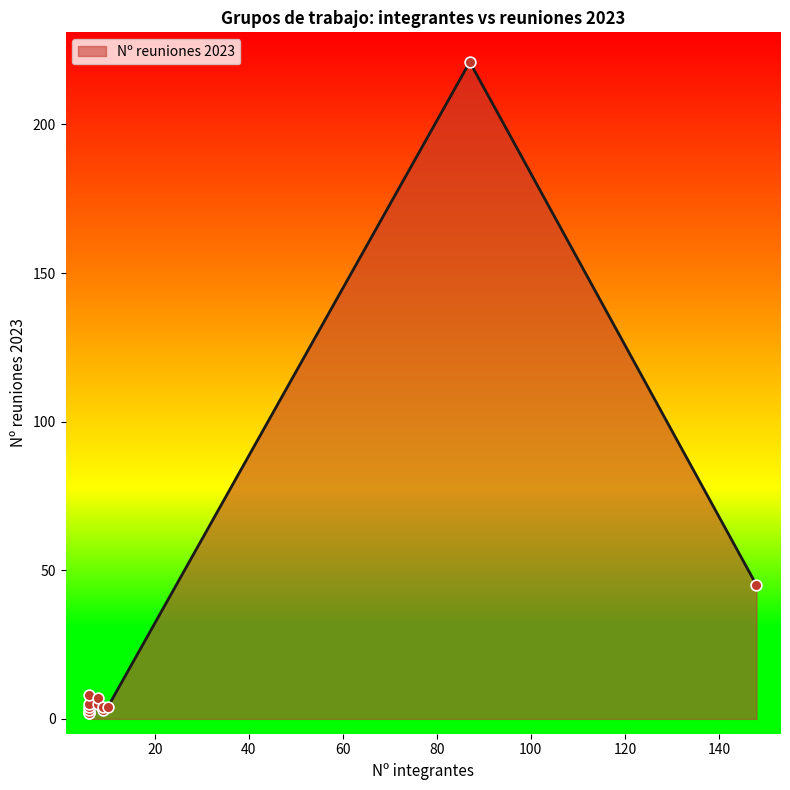

Between 6 and 8, which is larger?

8